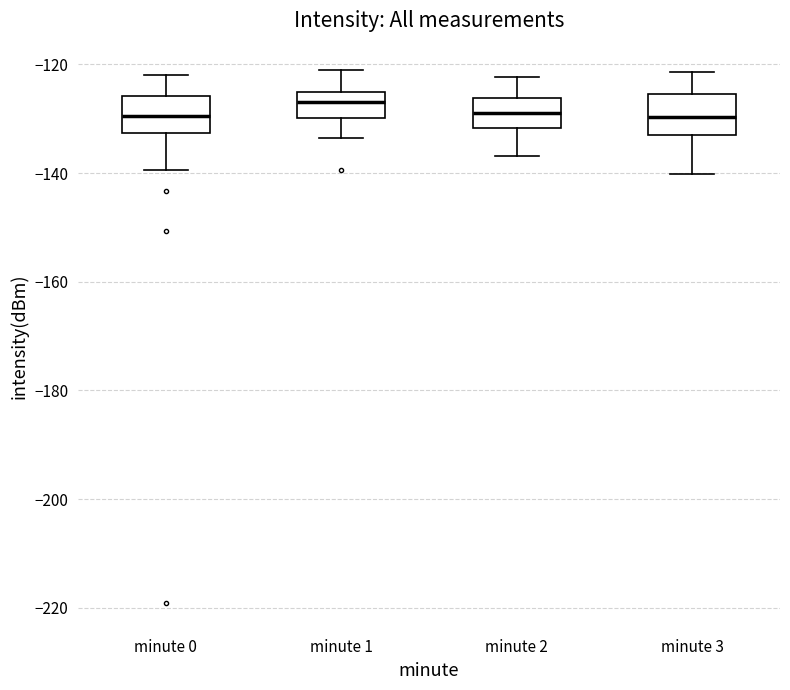

Where does the upper whisker of the box for minute 3 end on the y-axis? The values are not printed on the chart, so give them approximately, as read against the axis.

-122